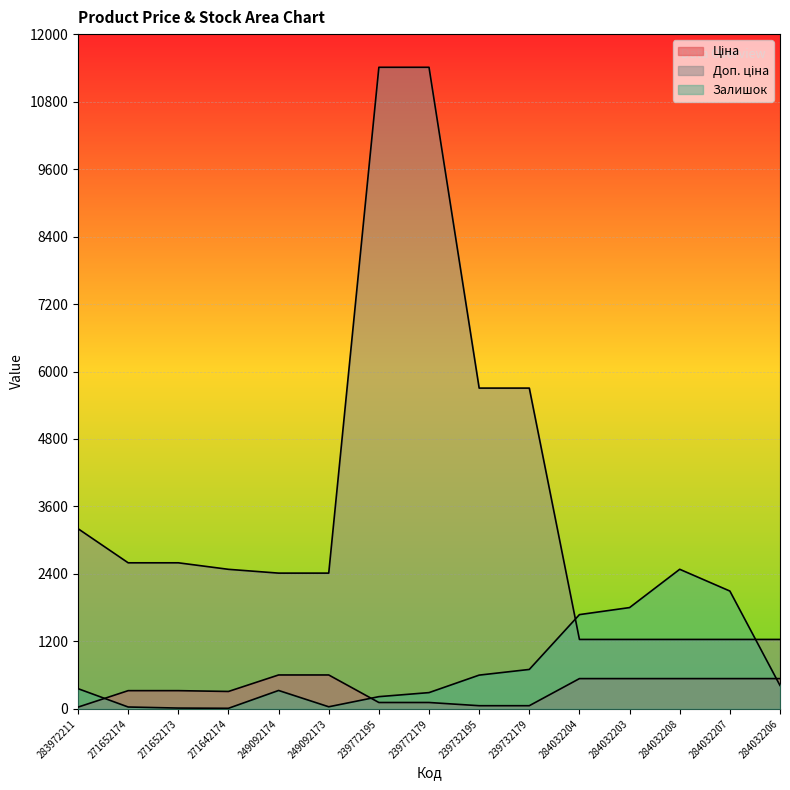

What is the difference between the maximum and second lowest values in the Ціна series?

546.7